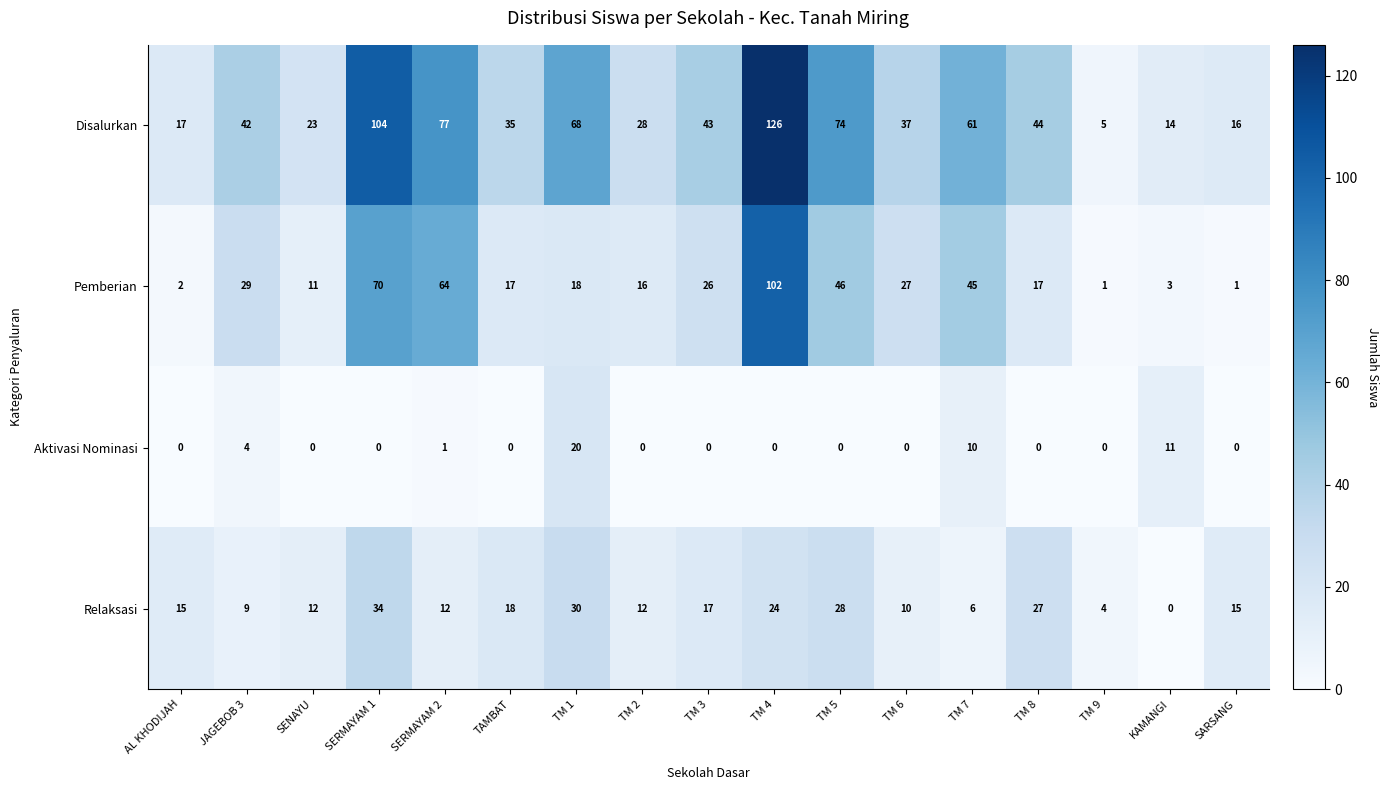

At which category is the sum across all series the highest?

TM 4